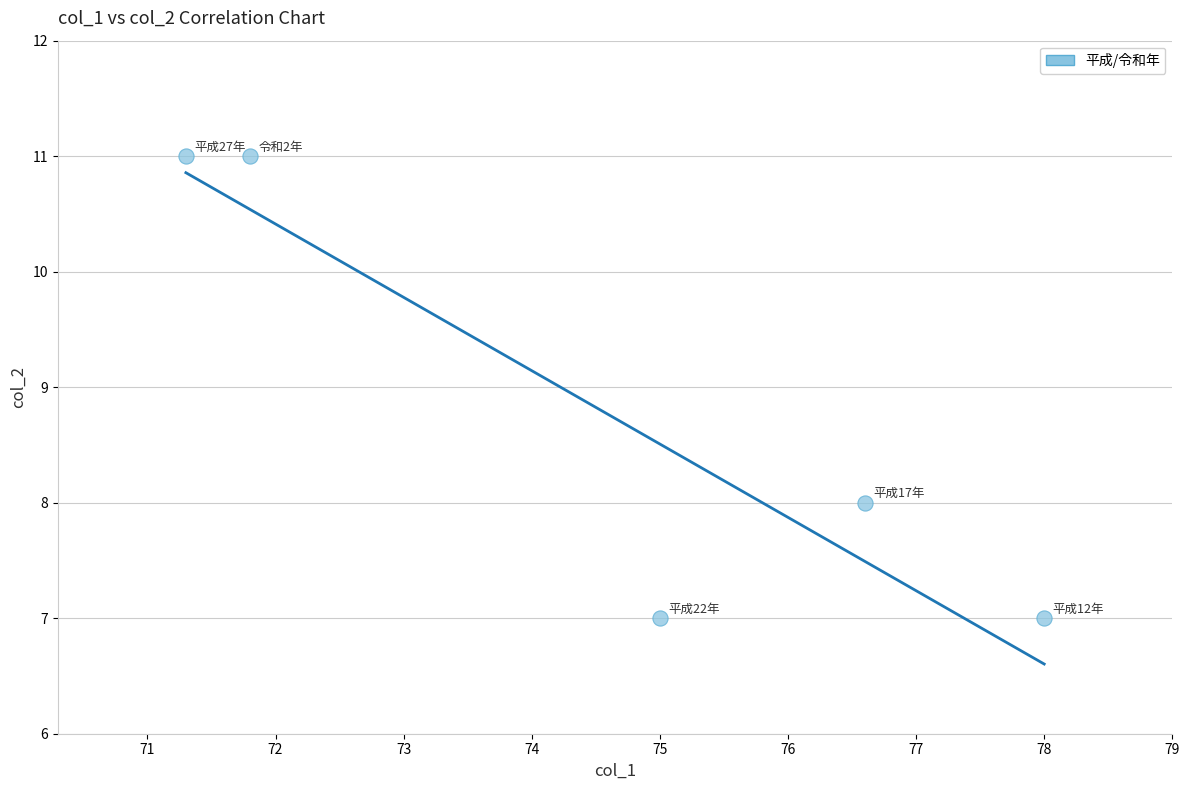

What Y value in the scatter plot is closest to 9?

8